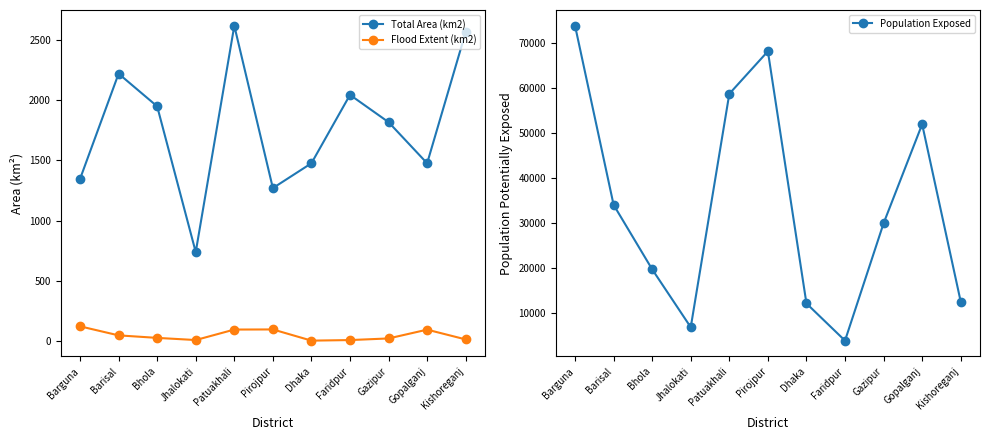

What is the total value across all series at Gazipur?

31744.1